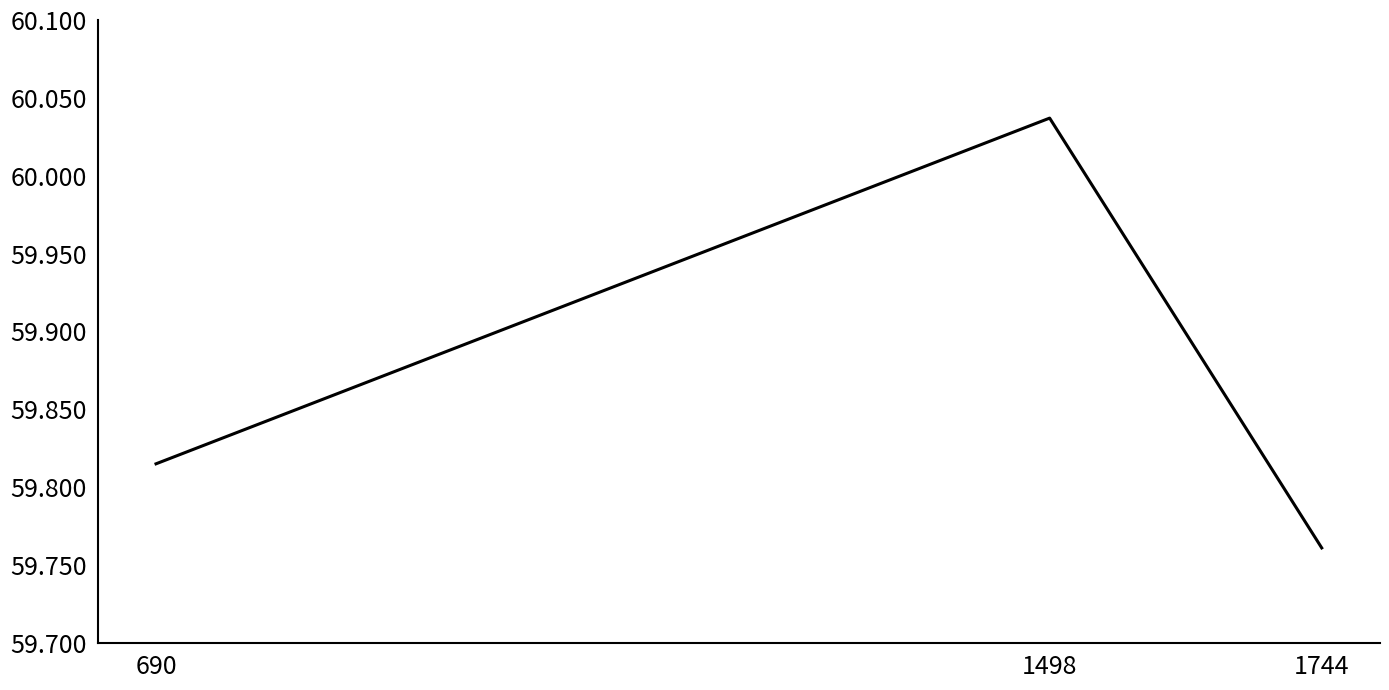

The chart shows a value of 96.3 at 1744. True or false?

False